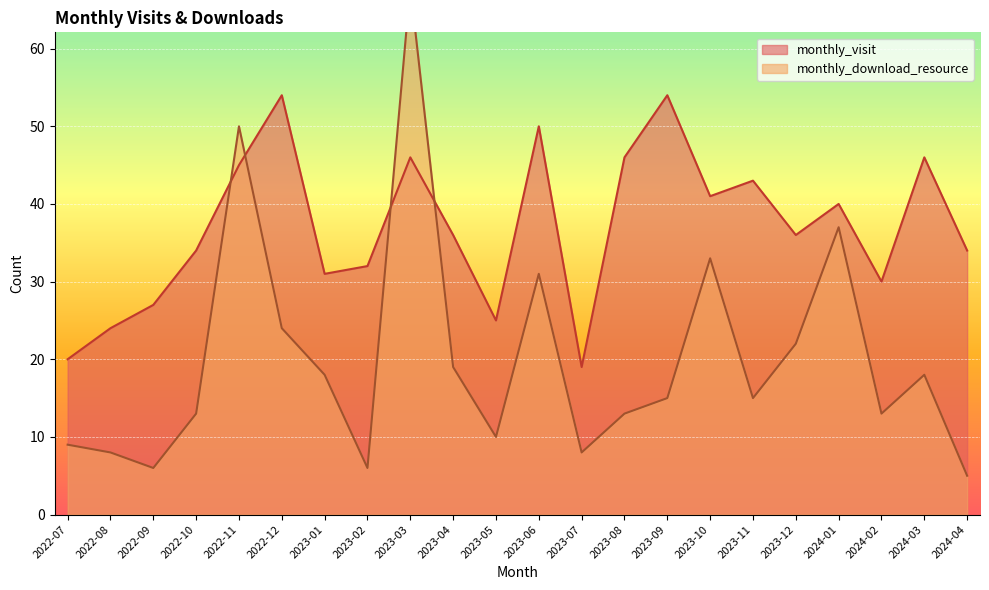

Is it true that monthly_download_resource equals 18 at 2024-03?

True